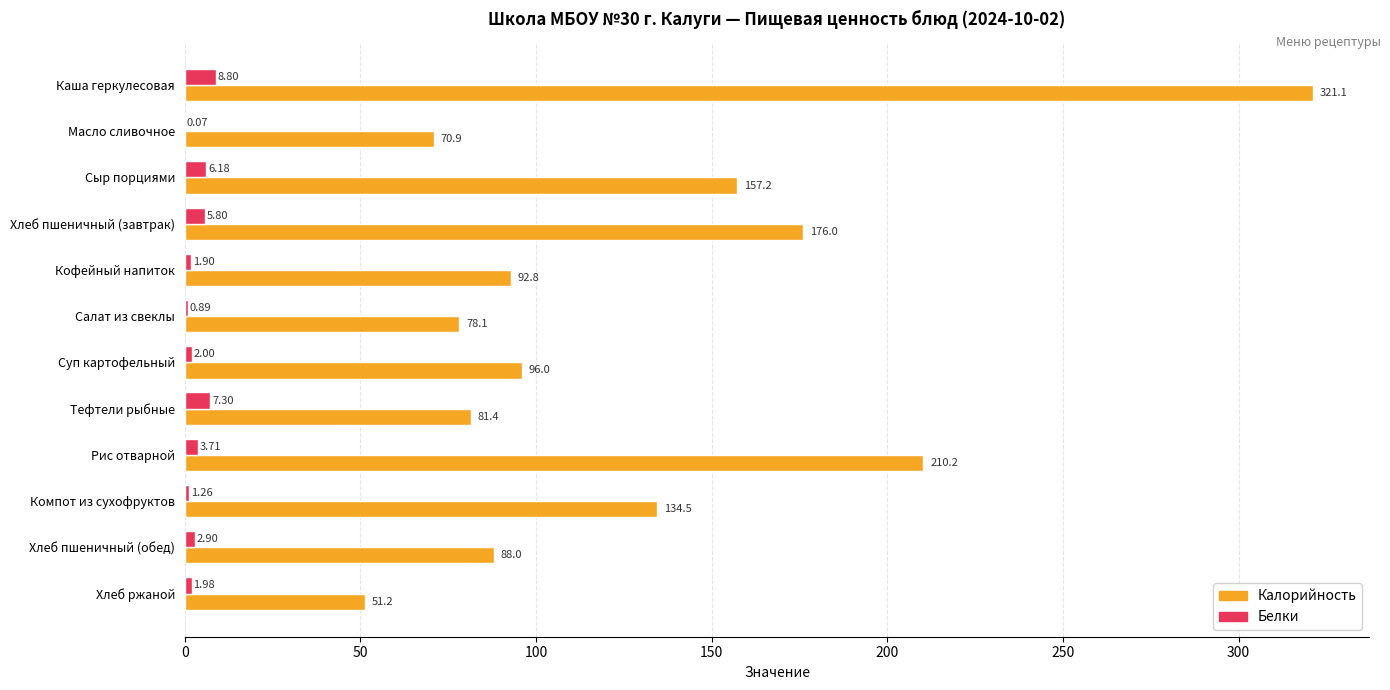

Which series has the largest range (max minus min)?

Калорийность